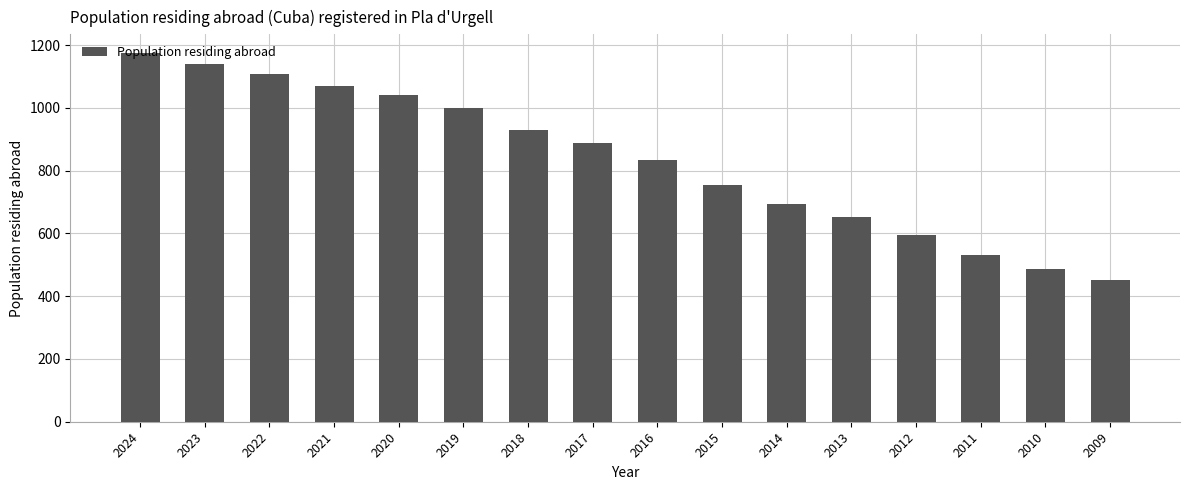

The chart shows a value of 1553 at 2024. True or false?

False